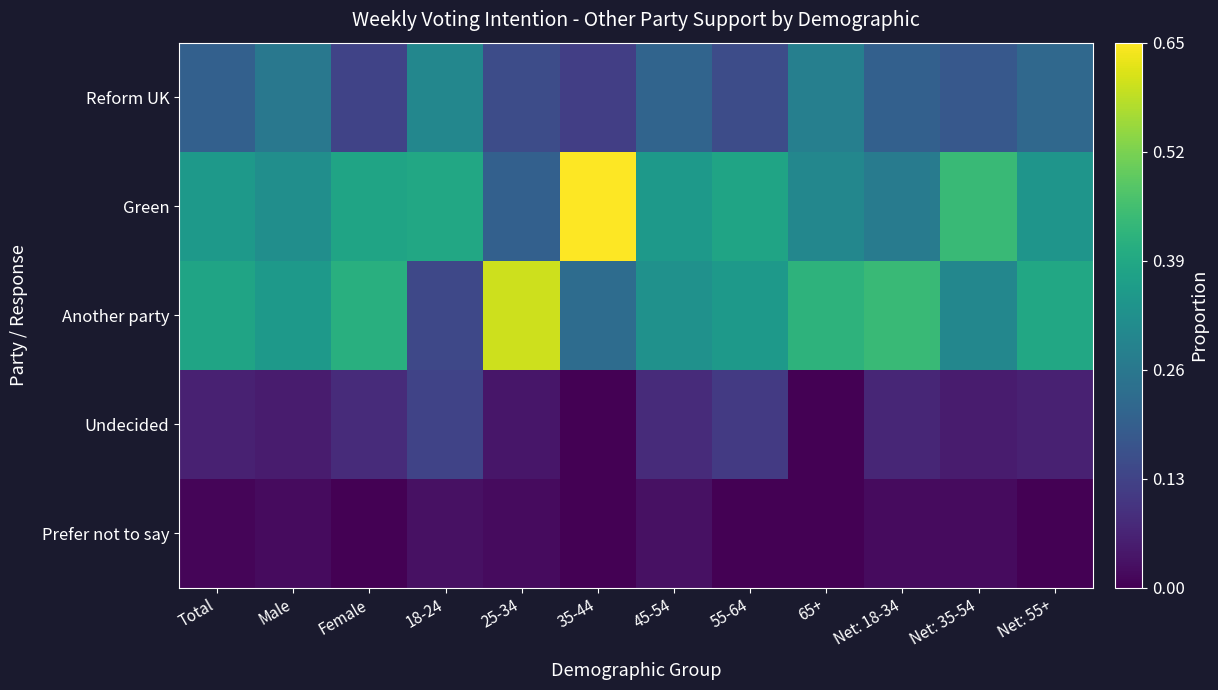

Reading right to left, transcribe all the data shown in this chart.

Reform UK: Net: 55+=0.2	Net: 35-54=0.2	Net: 18-34=0.2	65+=0.3	55-64=0.1	45-54=0.2	35-44=0.1	25-34=0.1	18-24=0.3	Female=0.1	Male=0.3	Total=0.2
Green: Net: 55+=0.3	Net: 35-54=0.4	Net: 18-34=0.3	65+=0.3	55-64=0.4	45-54=0.3	35-44=0.7	25-34=0.2	18-24=0.4	Female=0.4	Male=0.3	Total=0.3
Another party: Net: 55+=0.4	Net: 35-54=0.3	Net: 18-34=0.4	65+=0.4	55-64=0.3	45-54=0.3	35-44=0.2	25-34=0.6	18-24=0.1	Female=0.4	Male=0.3	Total=0.4
Undecided: Net: 55+=0.1	Net: 35-54=0.1	Net: 18-34=0.1	65+=0.0	55-64=0.1	45-54=0.1	35-44=0.0	25-34=0.0	18-24=0.1	Female=0.1	Male=0.1	Total=0.1
Prefer not to say: Net: 55+=0.0	Net: 35-54=0.0	Net: 18-34=0.0	65+=0.0	55-64=0.0	45-54=0.0	35-44=0.0	25-34=0.0	18-24=0.0	Female=0.0	Male=0.0	Total=0.0